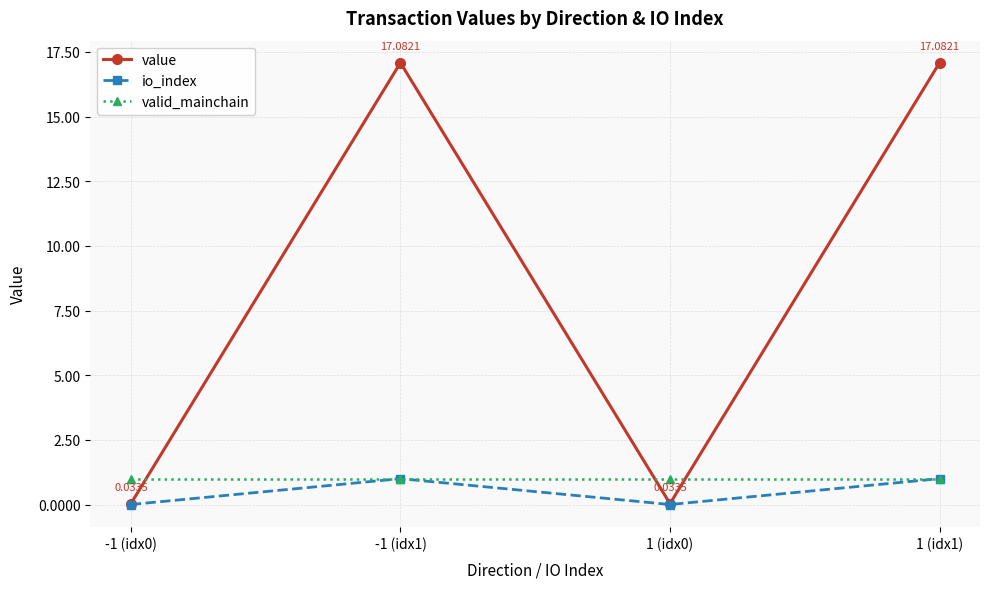

Does the chart have visible grid lines?

Yes